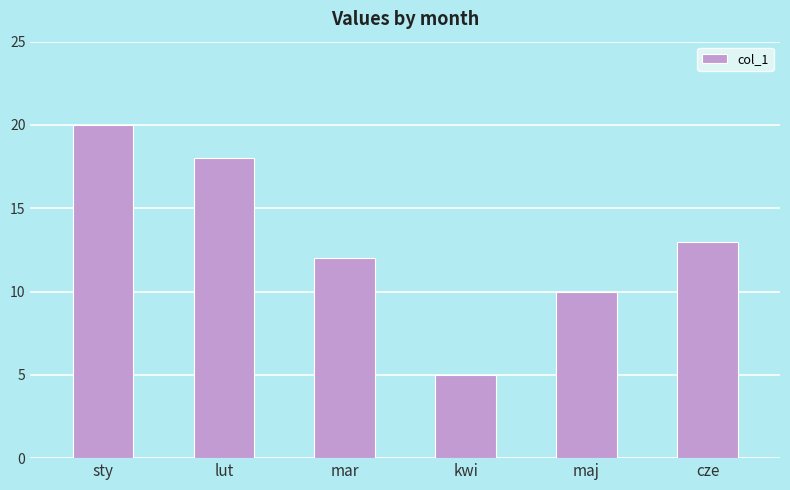

Does the chart contain stacked bars?

No